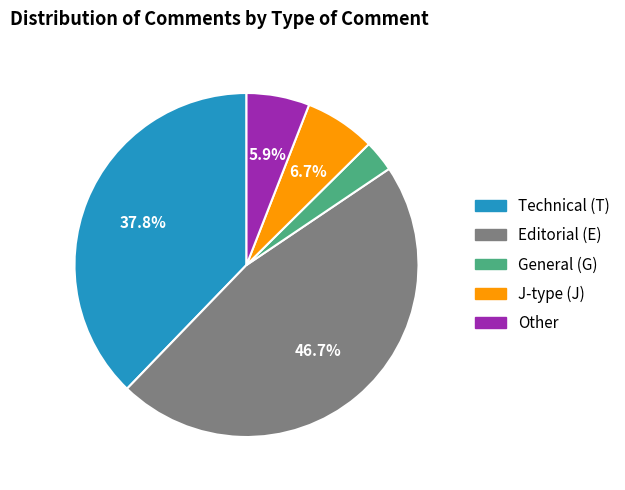

Is there any slice that represents more than half of the pie?

No